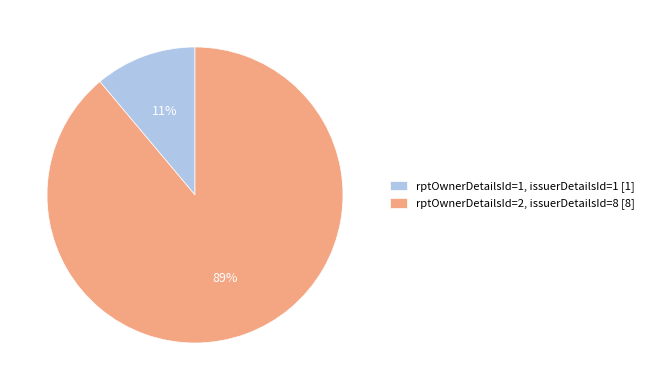

To the nearest percent, what portion does rptOwnerDetailsId=1, issuerDetailsId=1 represent?

11%